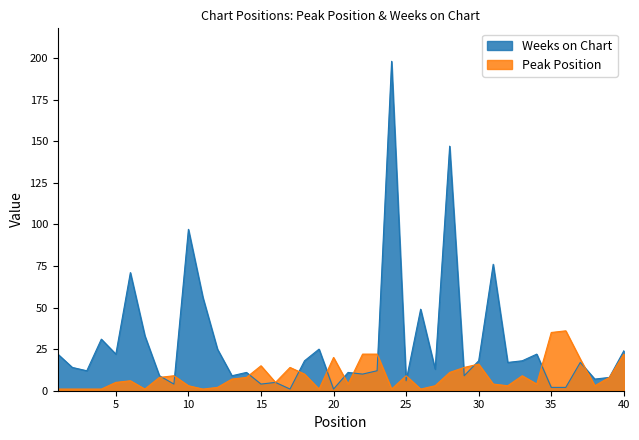

What is the maximum value shown in the chart?

198